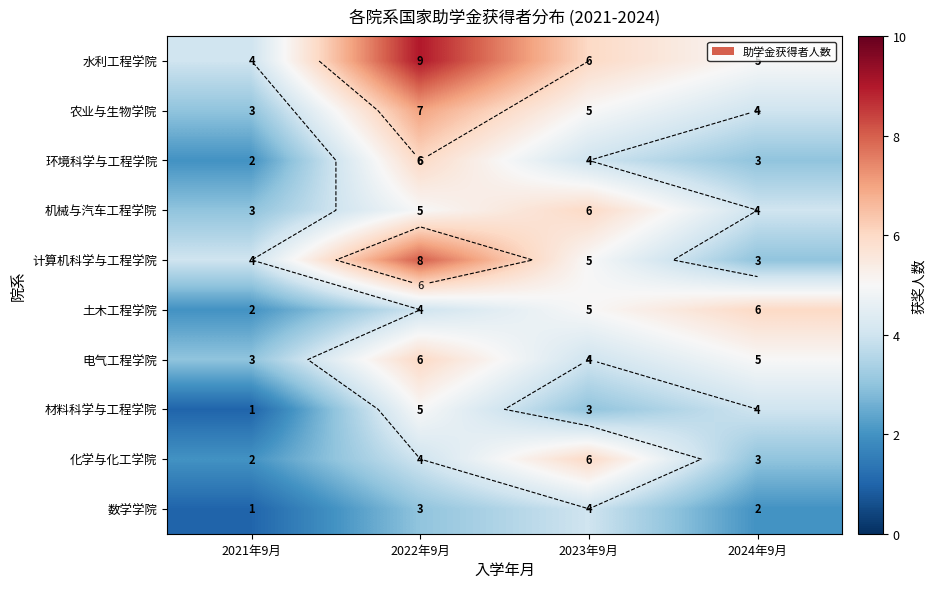

Is it true that 电气工程学院 equals 3 at 2023年9月?

False